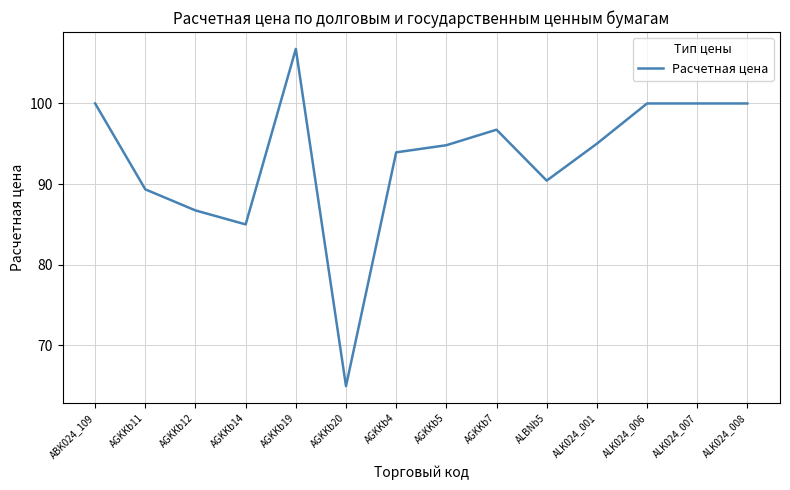

How many lines are shown in the chart?

1